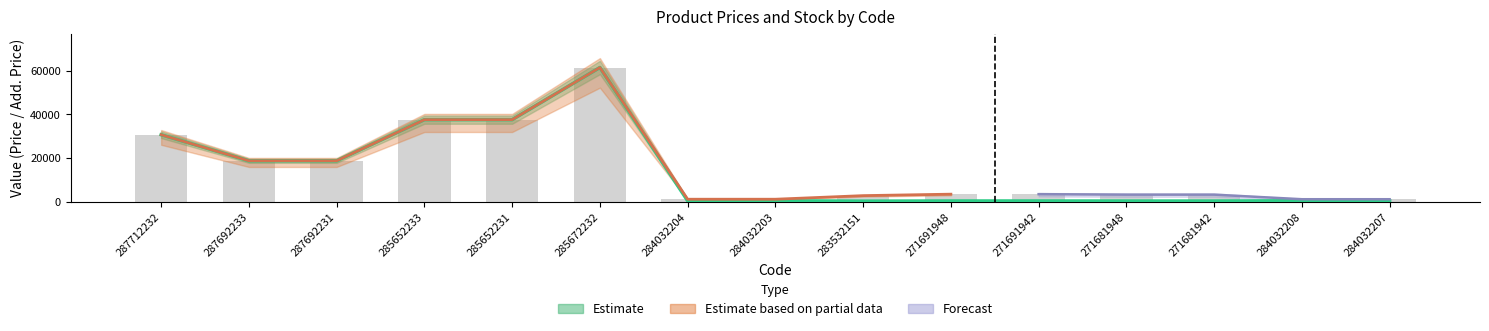

What position from the right is 271691948?

6